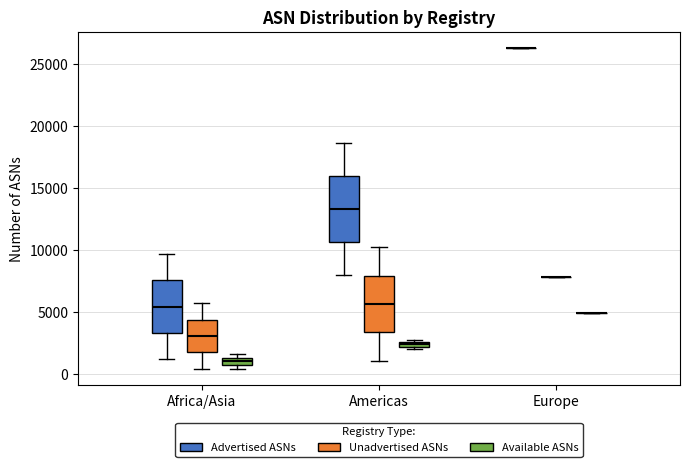

Which box is the tallest, from its lower edge to its upper edge?

Americas (Advertised ASNs)